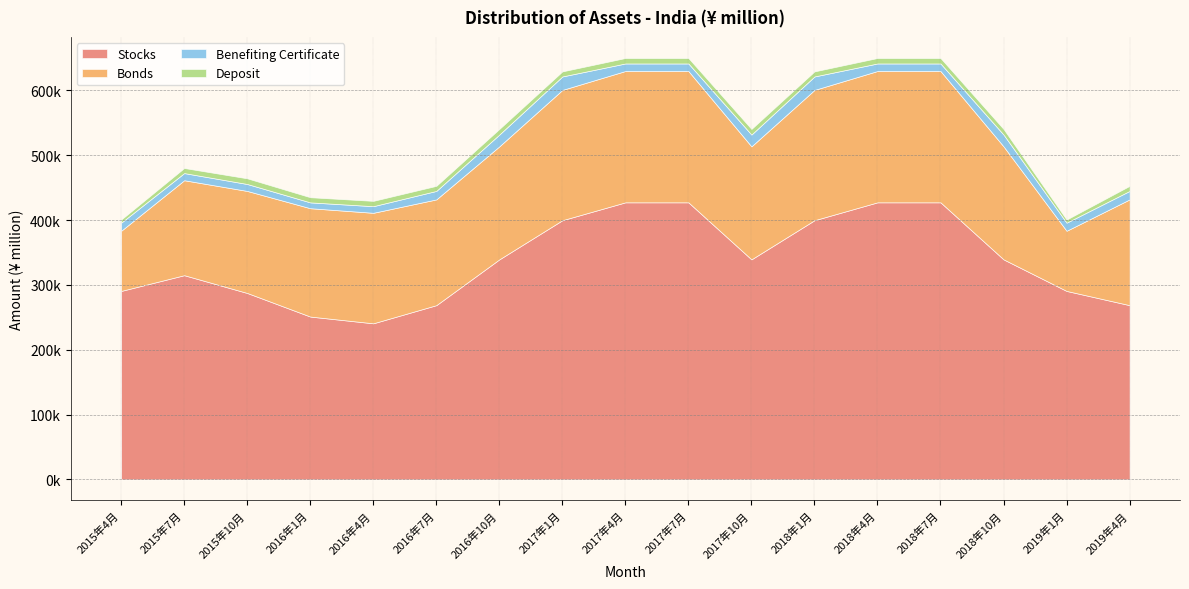

At 2018年7月, list the series in order from largest to smallest.

Stocks, Bonds, Benefiting Certificate, Deposit